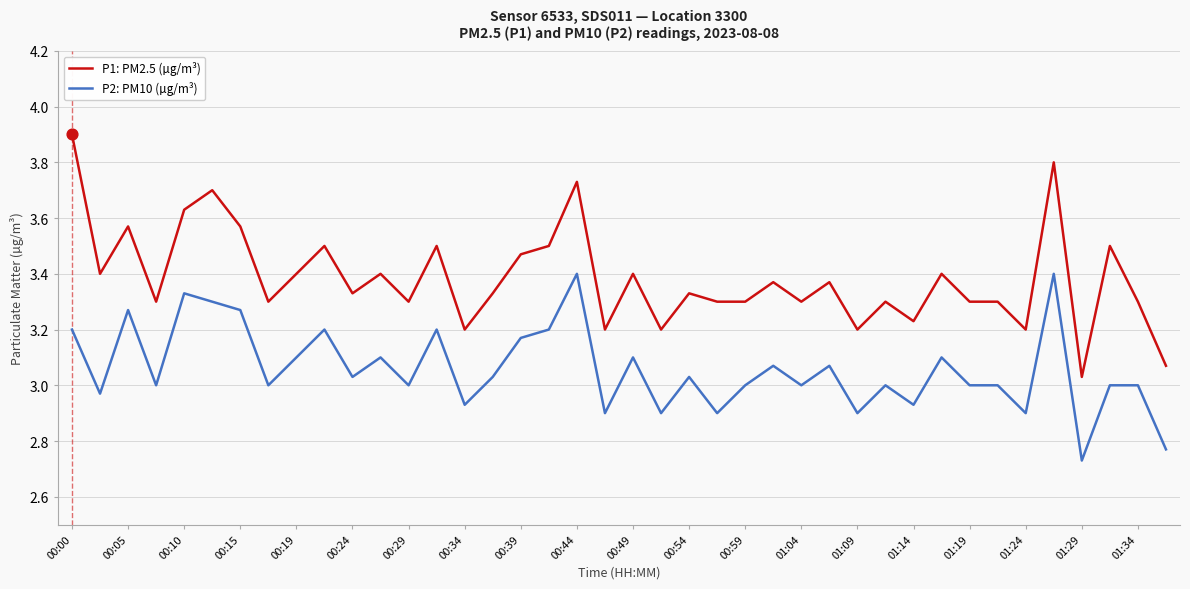

Which series has the largest range (max minus min)?

P1: PM2.5 (µg/m³)